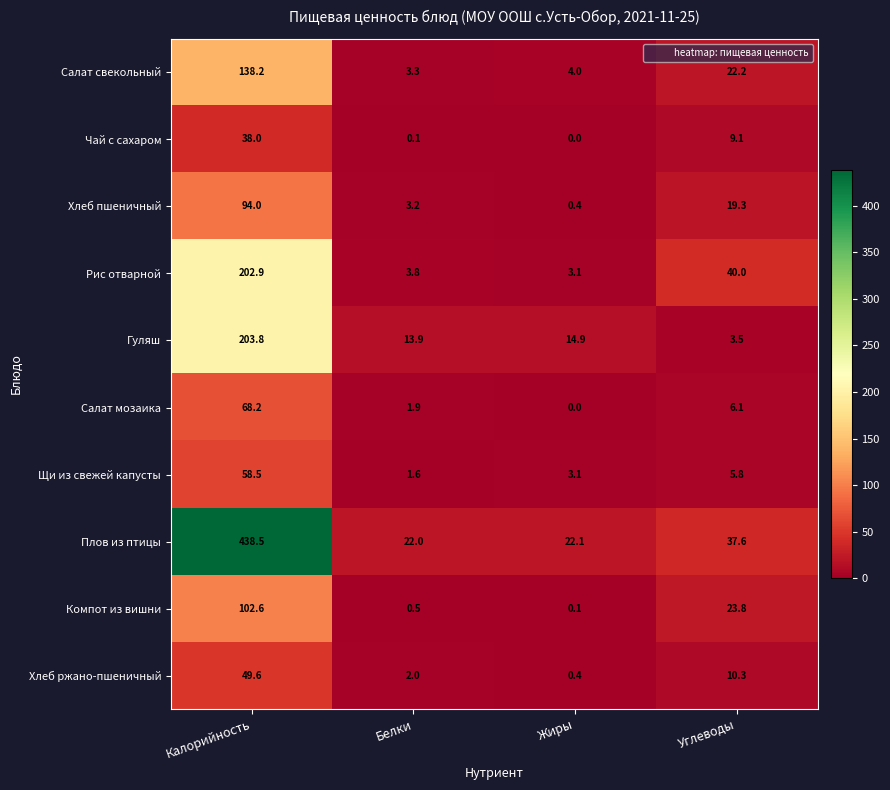

The Салат мозаика series shows 9.8 at Углеводы. True or false?

False